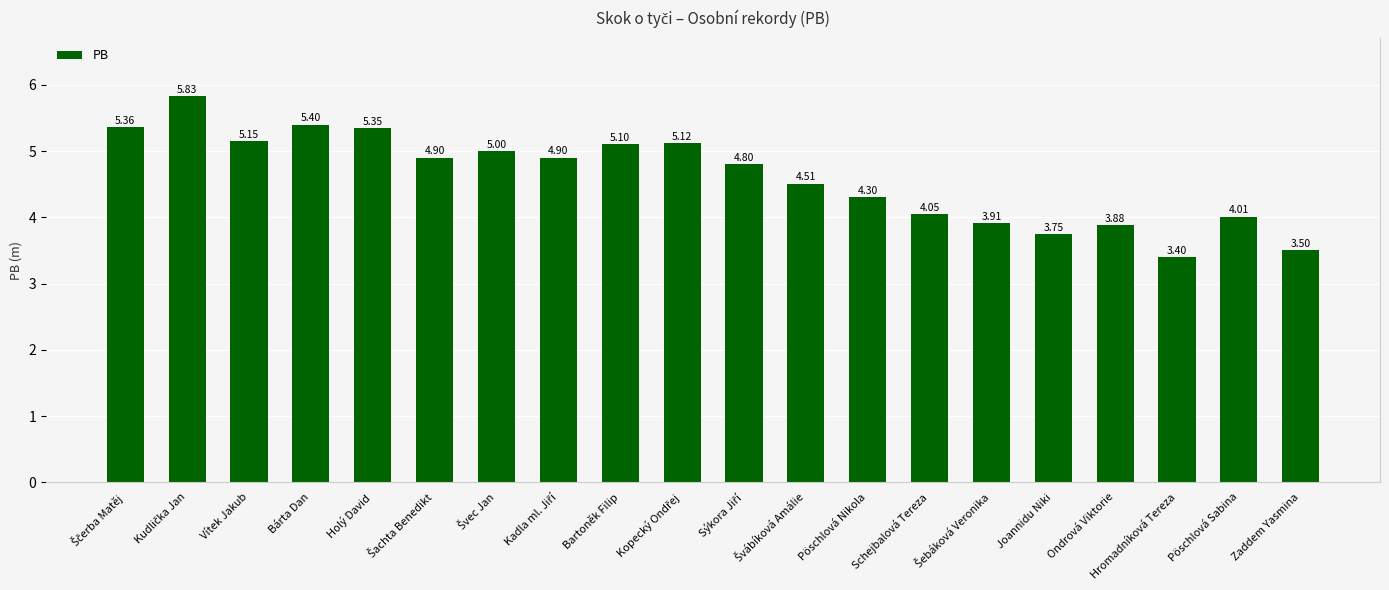

Reading right to left, what are all the values shown in this chart?

3.5	4.0	3.4	3.9	3.8	3.9	4.0	4.3	4.5	4.8	5.1	5.1	4.9	5.0	4.9	5.3	5.4	5.2	5.8	5.4